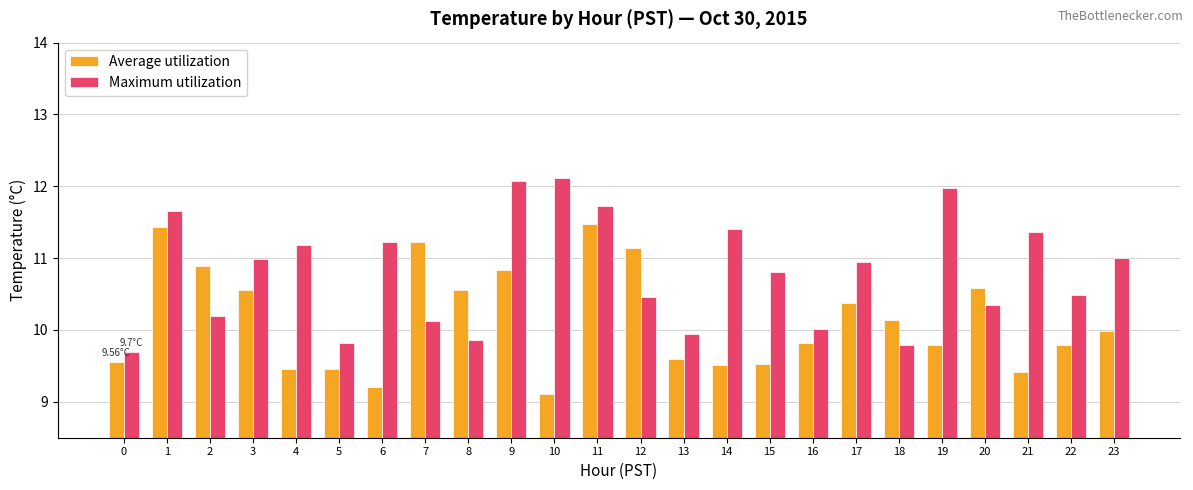

How many data points does each series have?

24